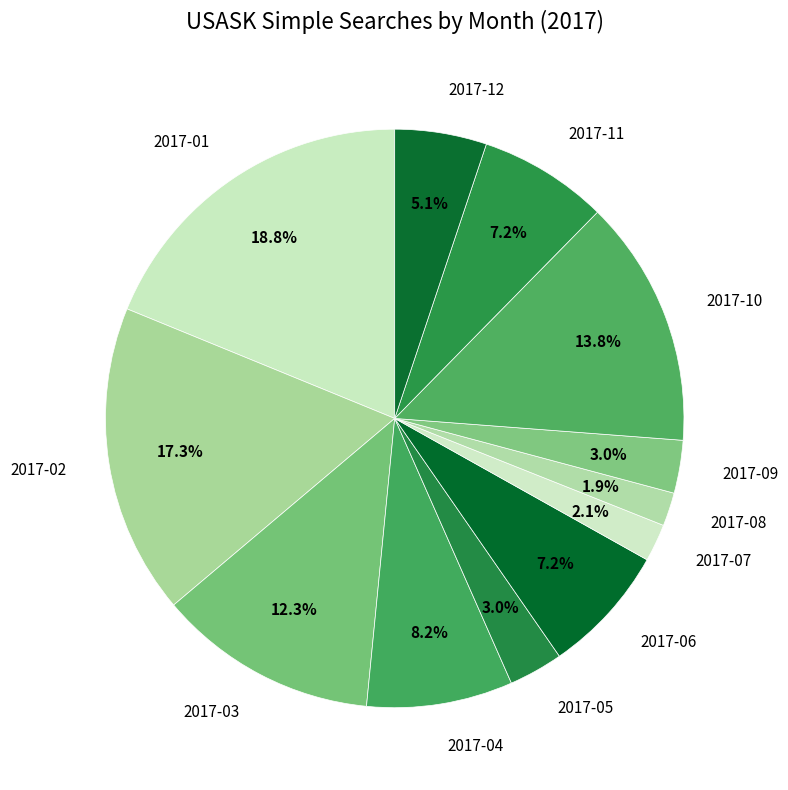

Does any single category account for the majority?

No